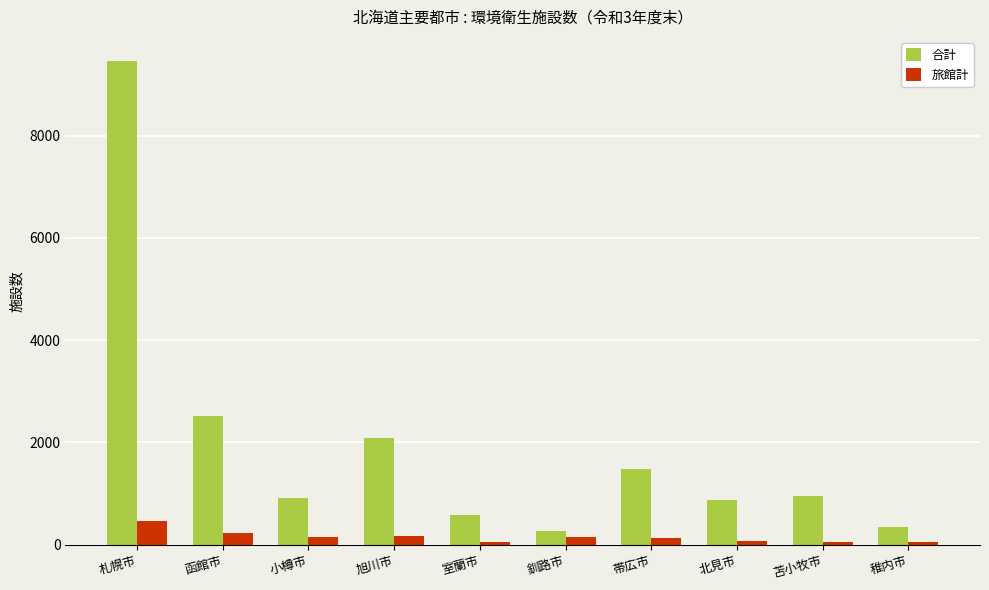

What is the label of the 3rd bar from the right?

北見市